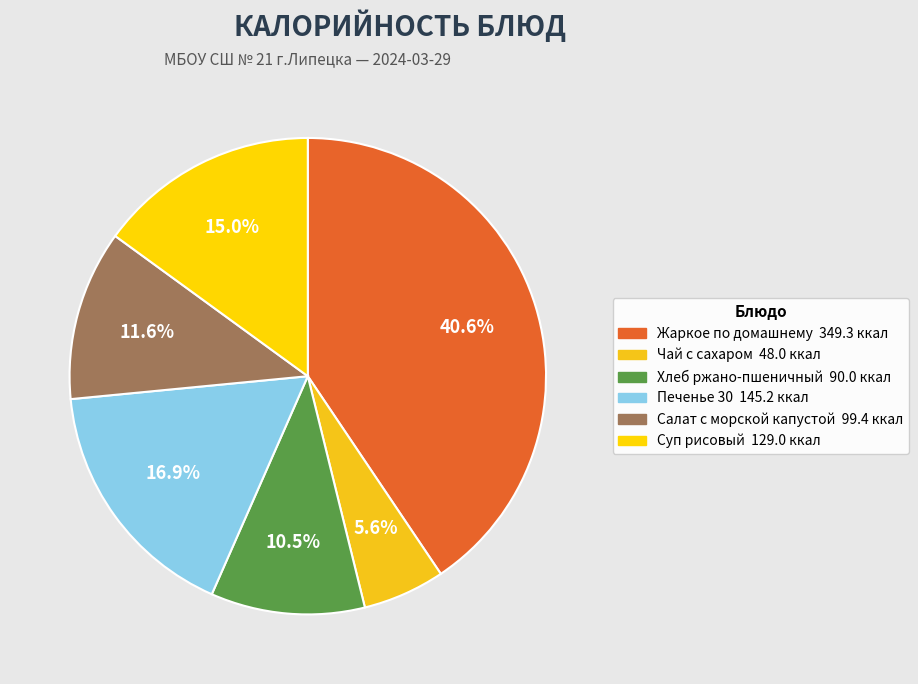

To the nearest percent, what percentage of the pie is Жаркое по домашнему?

41%